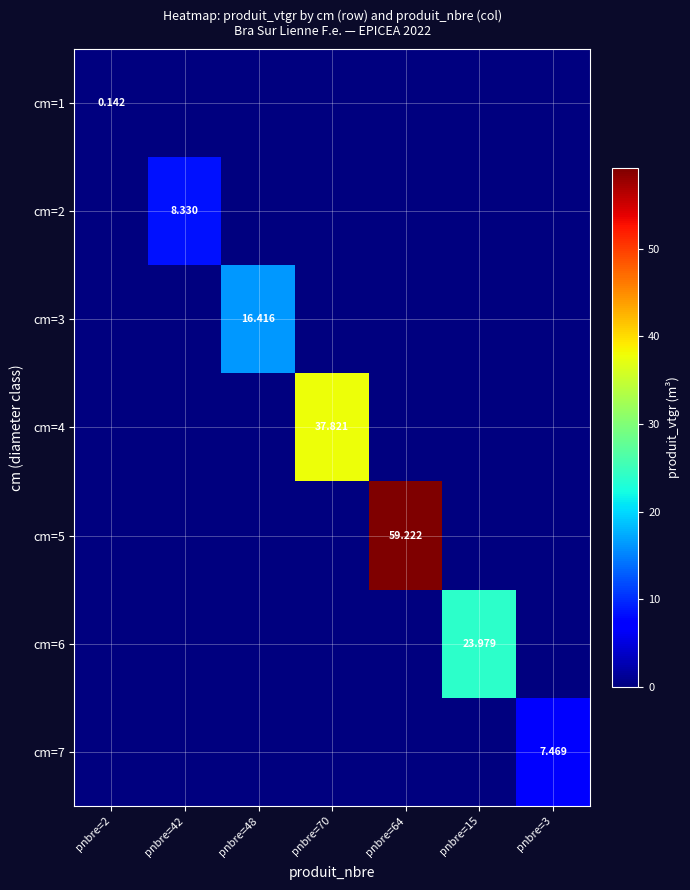

The value of cm=6 at pnbre=64 is 0.0. True or false?

True